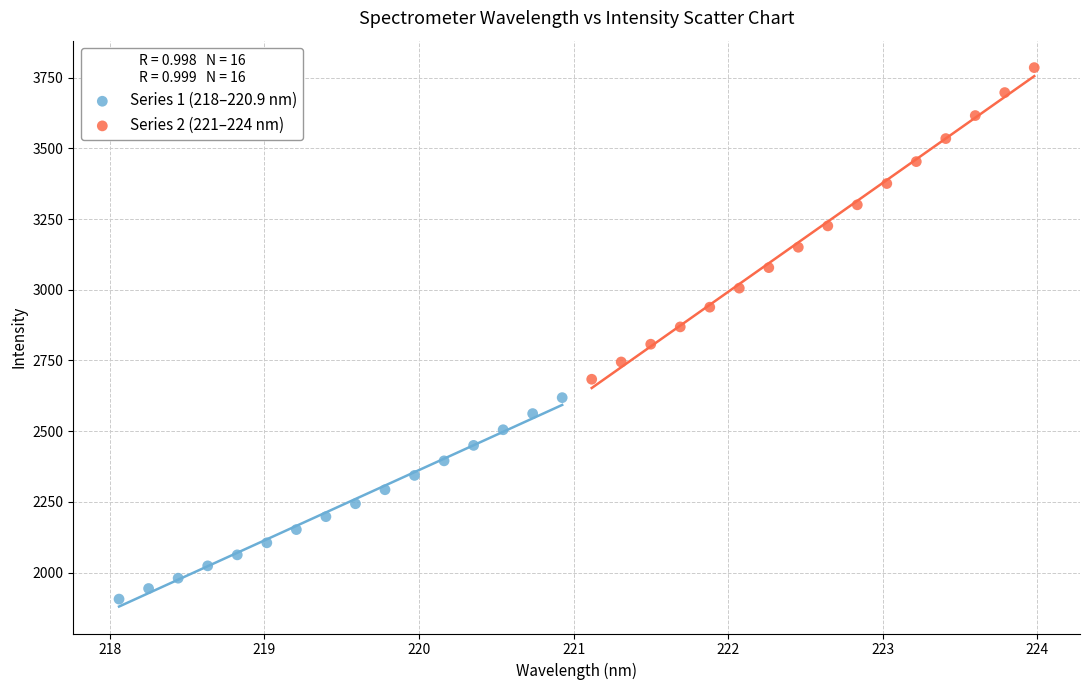

Which series has the largest Y range (max minus min)?

Series 2 (221–224 nm)